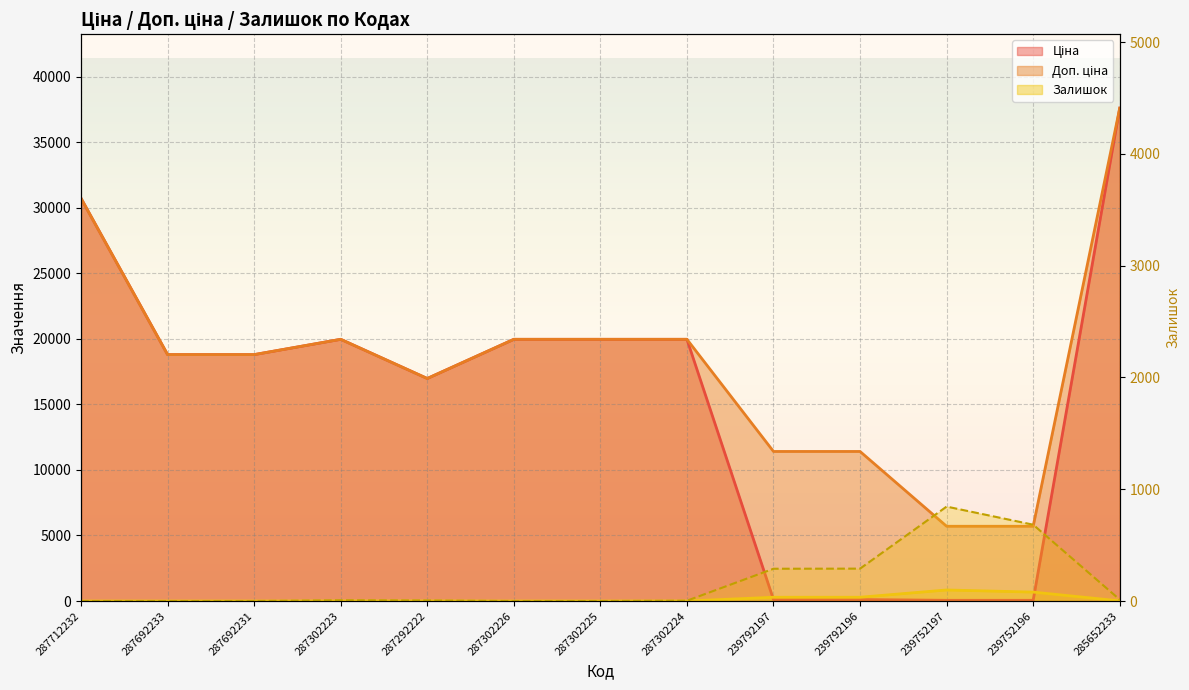

Reading left to right, extract all data points from this chart.

Ціна: 30717.1	18796.8	18796.8	19964.2	16976.3	19964.2	19964.2	19964.2	114.1	114.1	57.0	57.0	37593.6
Доп. ціна: 30717.1	18796.8	18796.8	19964.2	16976.3	19964.2	19964.2	19964.2	11410.0	11410.0	5705.0	5705.0	37593.6
Залишок: 0.0	0.0	0.0	7.0	5.0	0.0	0.0	3.0	289.0	290.0	845.0	683.0	13.0